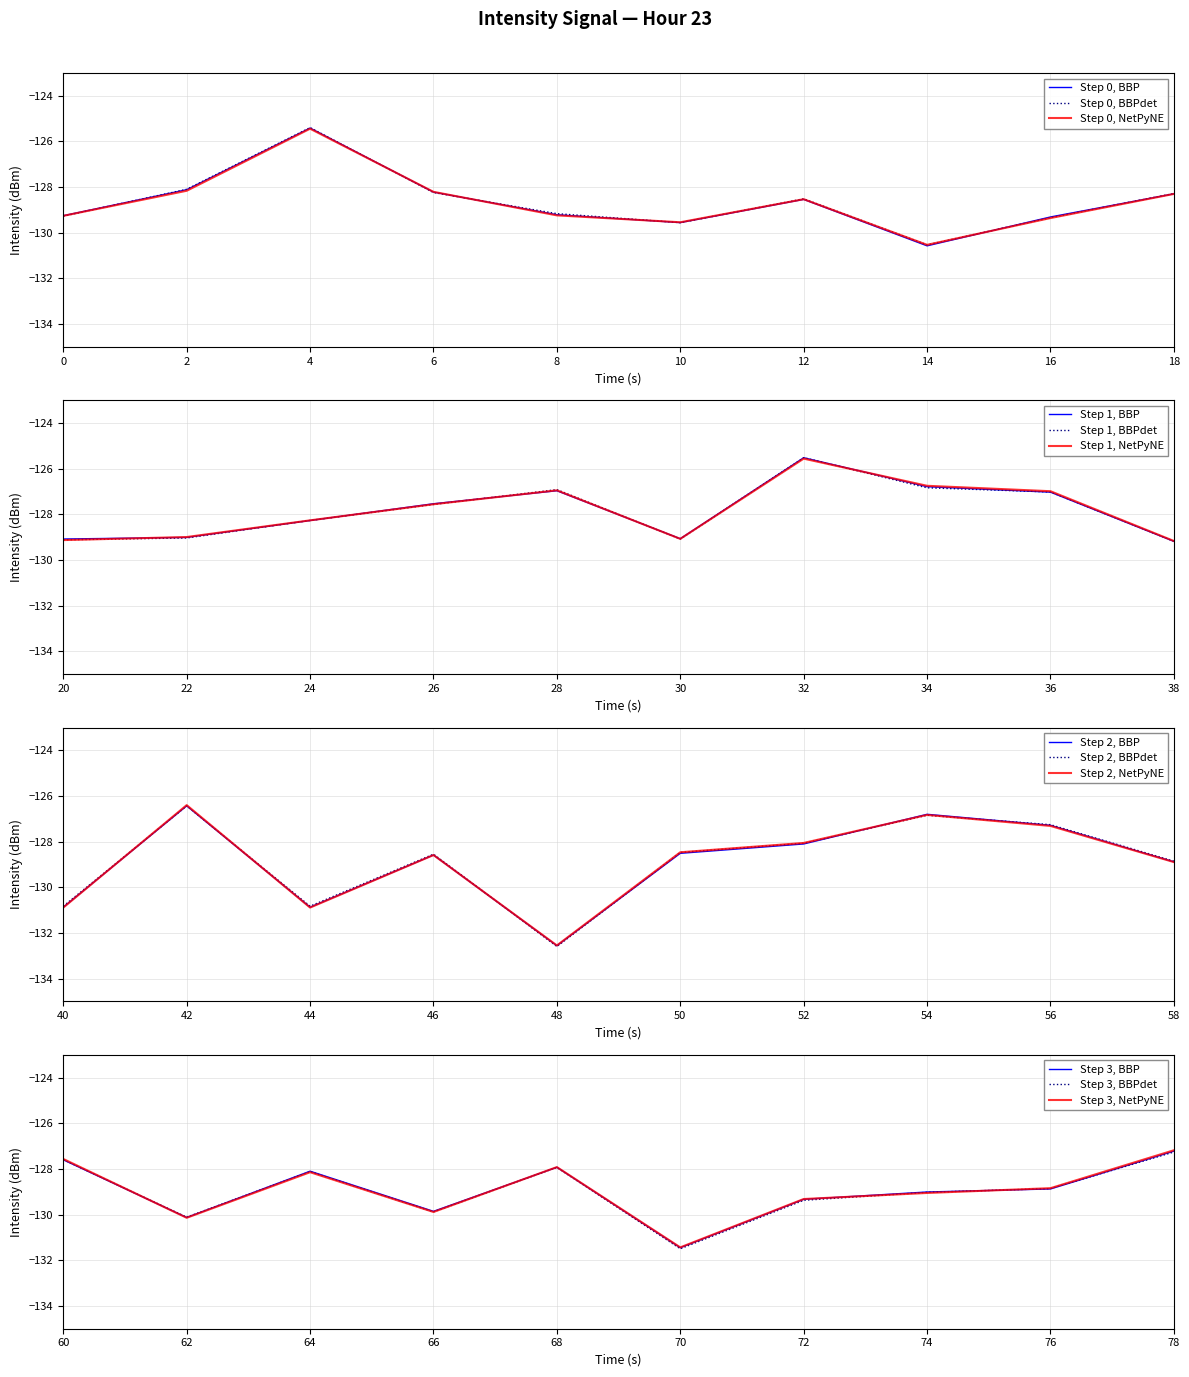

True or false: there are more than 1 points higher than both neighbors.

True